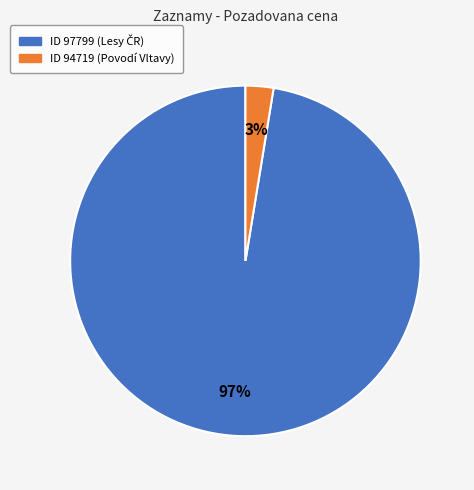

Does any single category account for the majority?

Yes